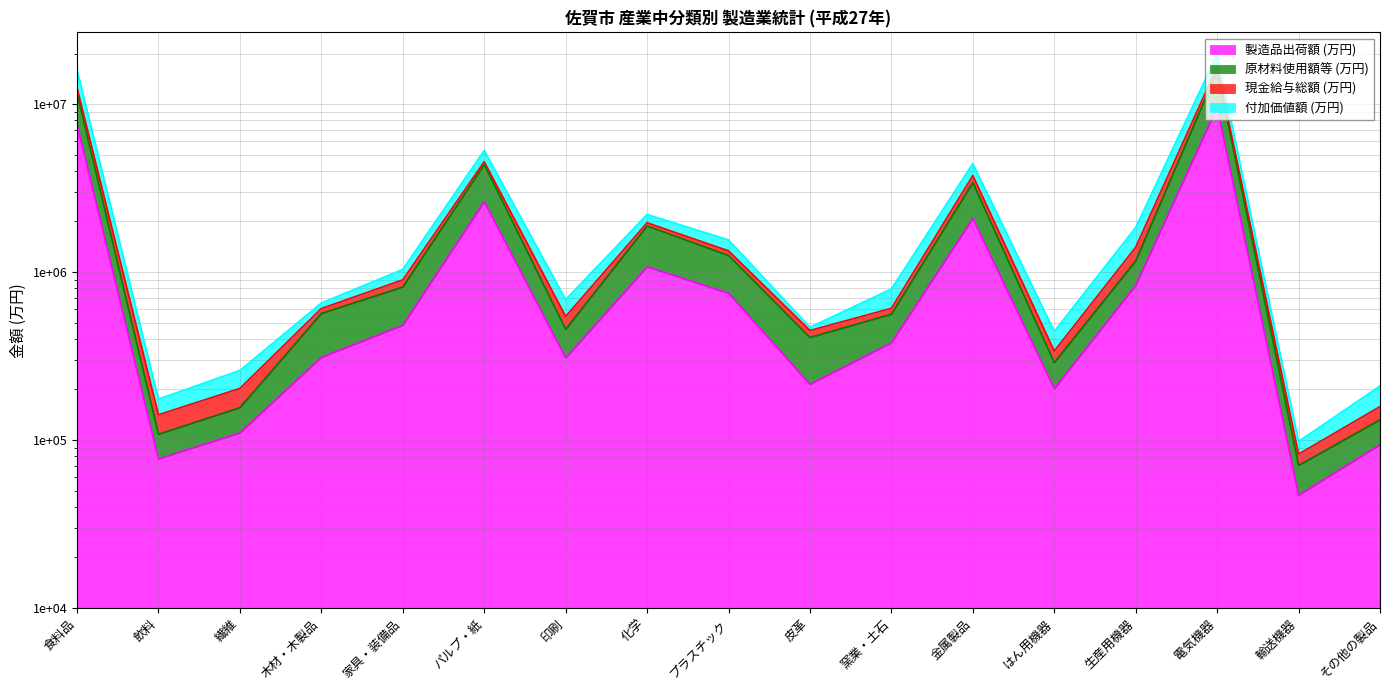

What value does the 原材料使用額等 (万円) series have at 飲料, to the nearest 10?

108340